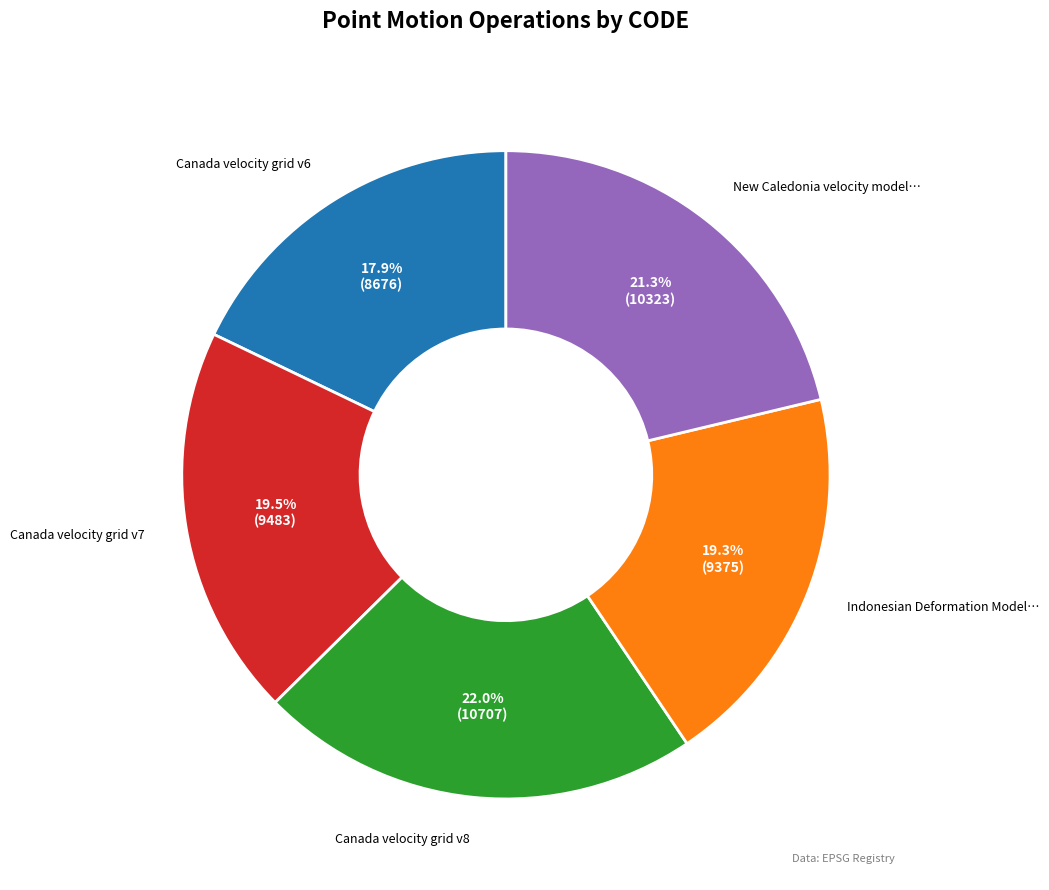

Is there any slice that represents more than half of the pie?

No